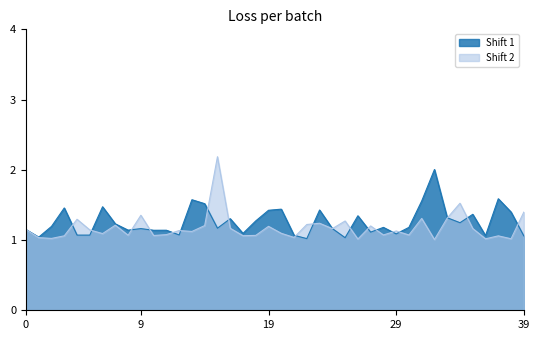

What is the maximum value shown in the chart?

2.2